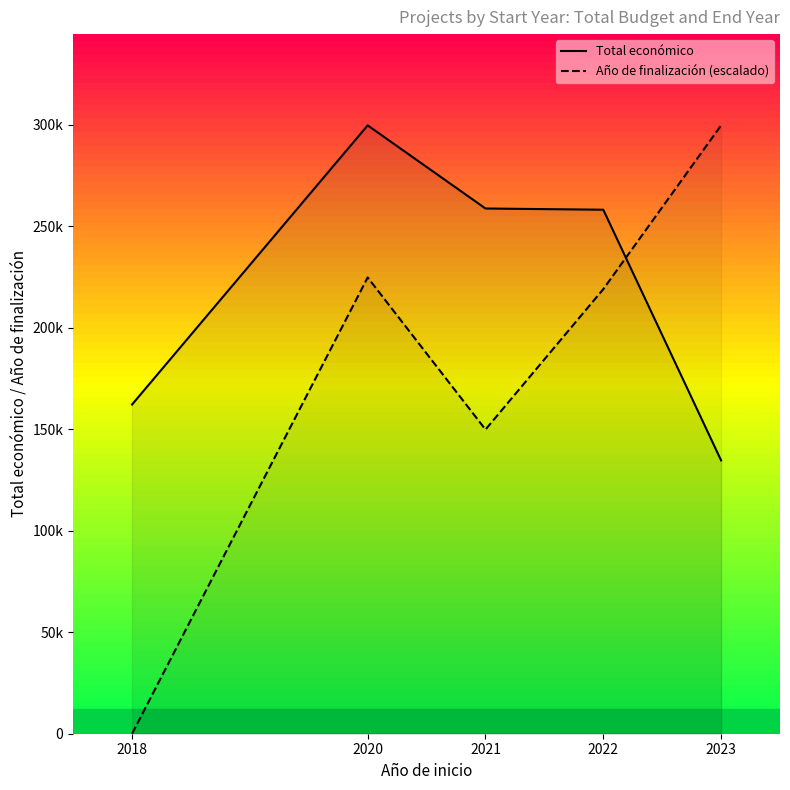

List the labels in order of Año de finalización (escalado) value, largest first.

2023, 2020, 2022, 2021, 2018